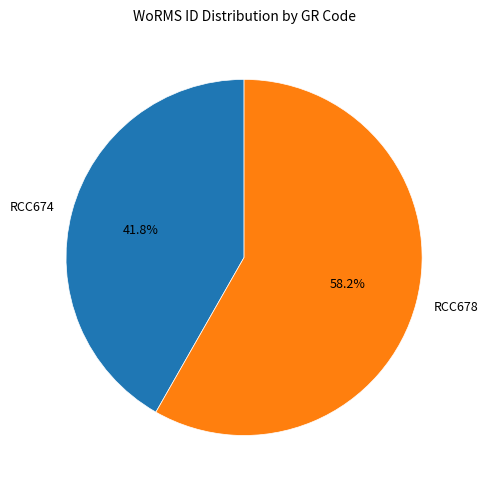

Rank the categories by value from highest to lowest.

RCC678, RCC674